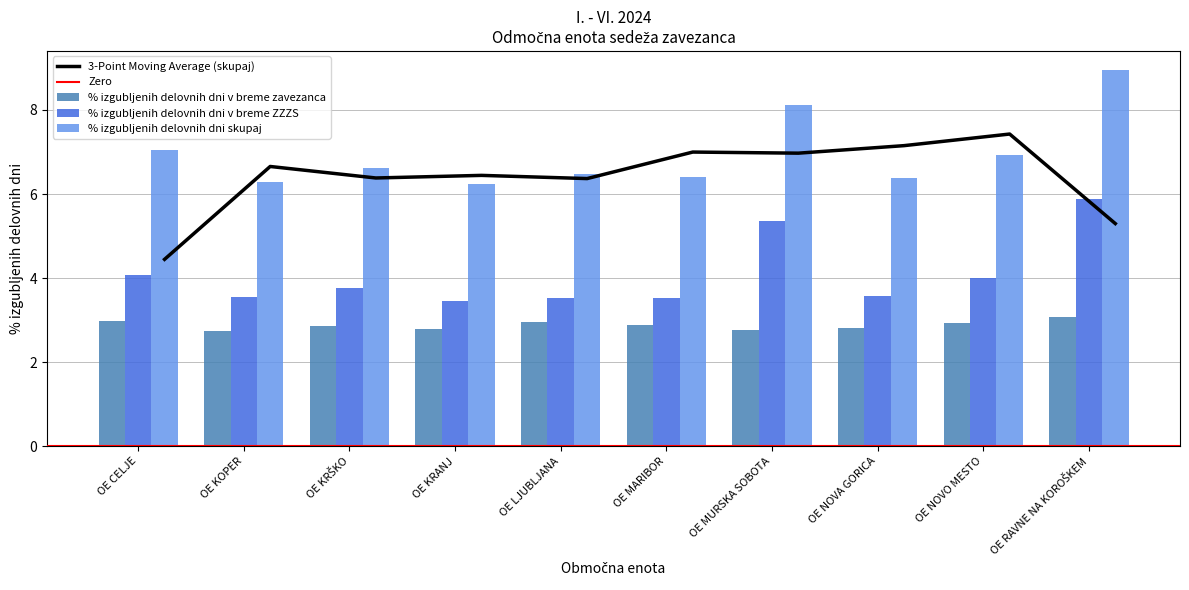

How many bars are there in each group?

3